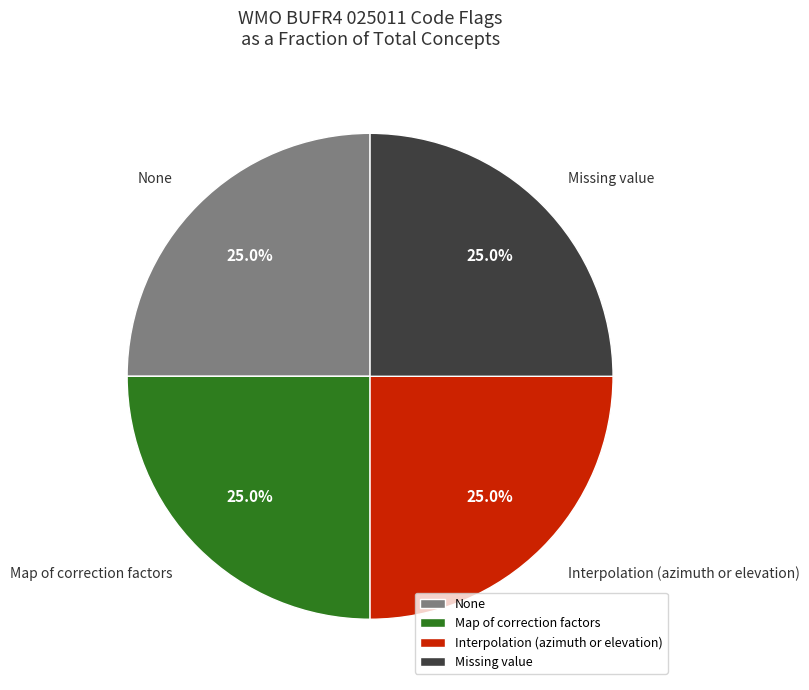

What is the ratio of the value at Missing value to the value at Interpolation (azimuth or elevation)?

1.0